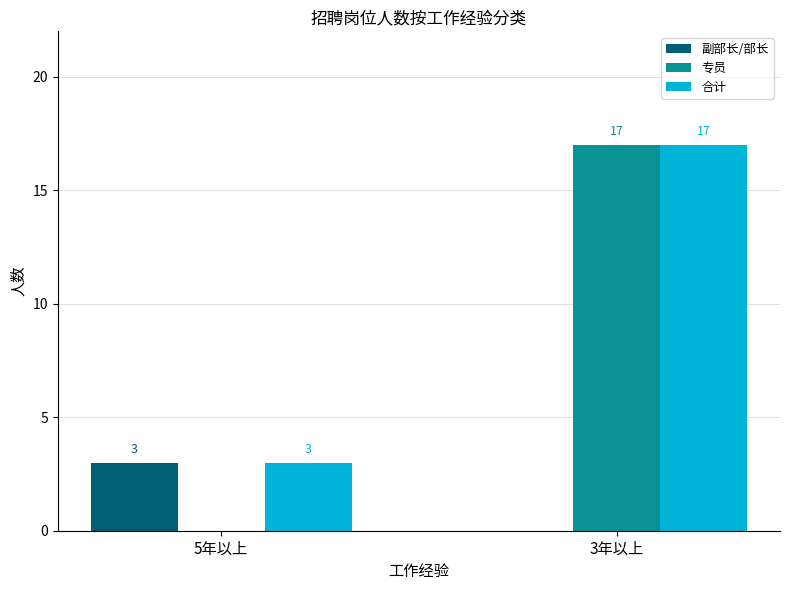

How many distinct data groups are displayed?

3